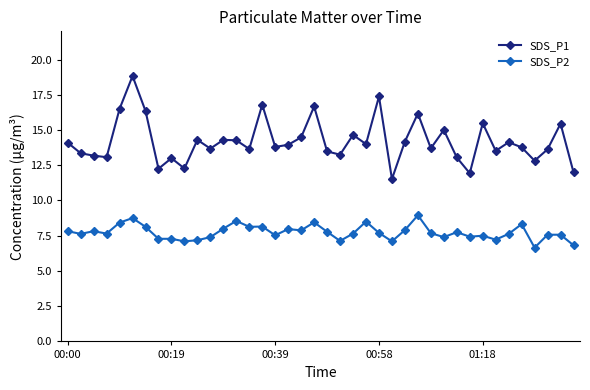

List the series in order of their peak value, lowest first.

SDS_P2, SDS_P1